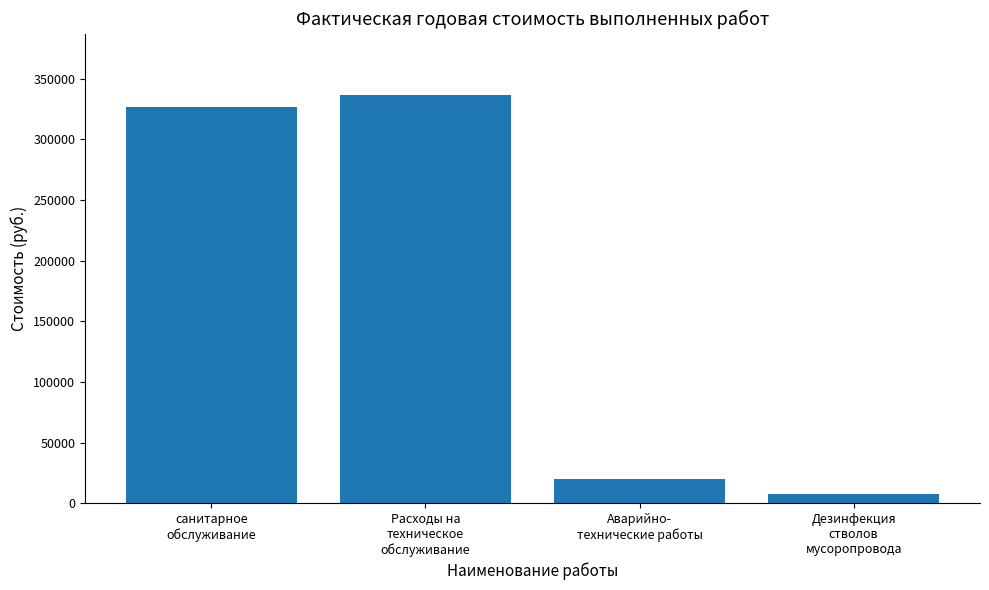

Does the chart contain stacked bars?

No